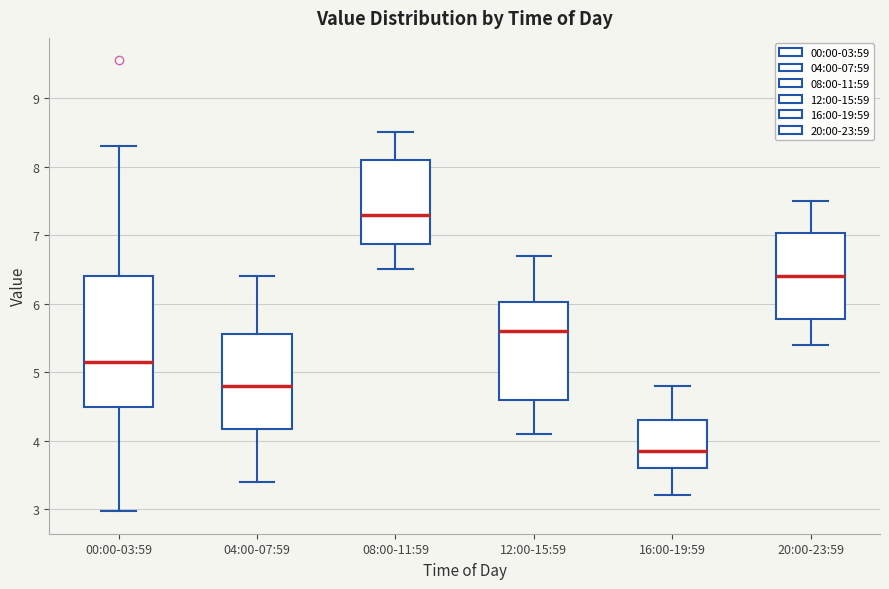

Which box has the highest median line?

08:00-11:59